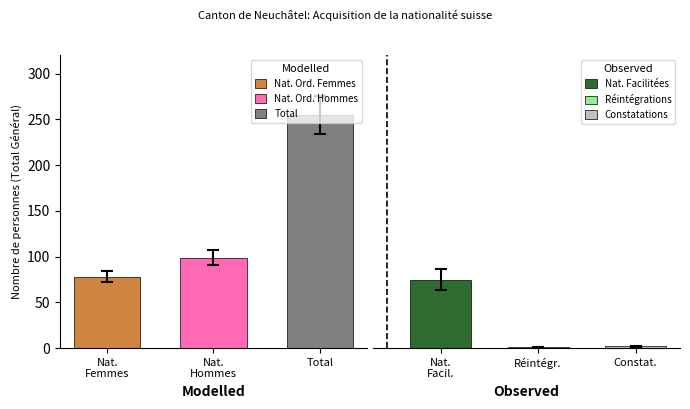

What is the minimum value for Total?

255